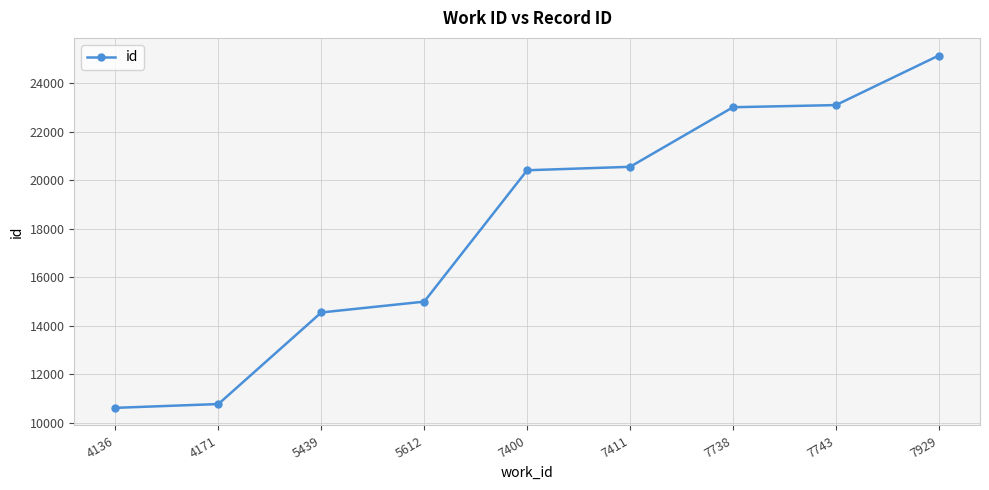

What is the sum of all values?

163207